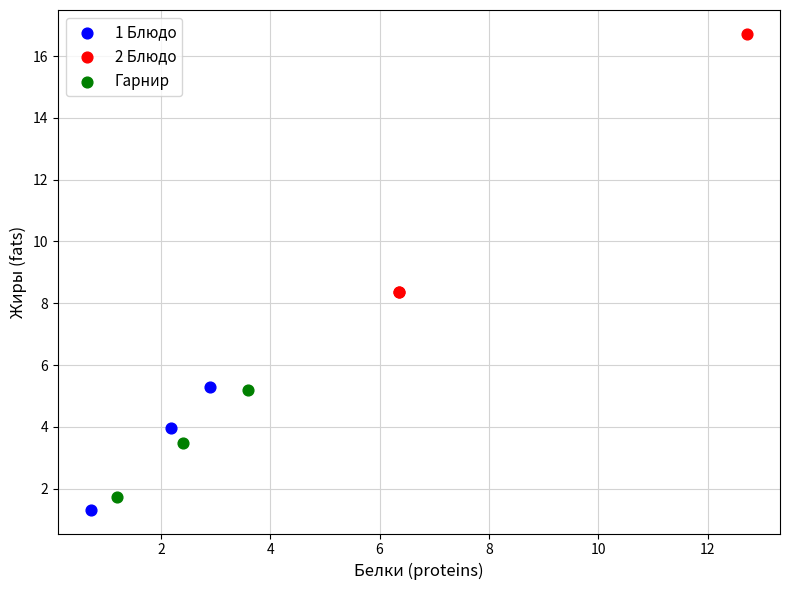

Which series contains the highest Y value?

2 Блюдо